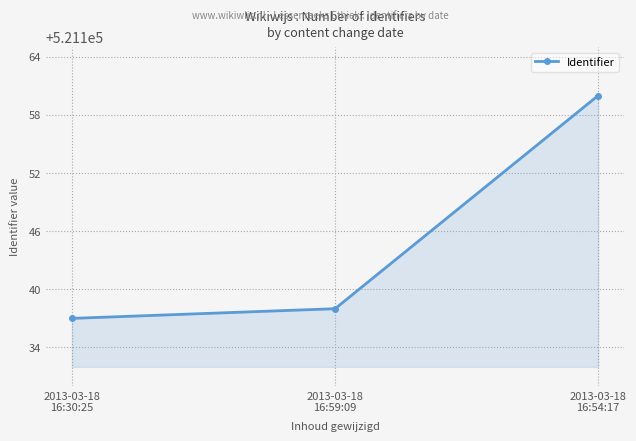

What position from the right is 2013-03-18
16:30:25?

3